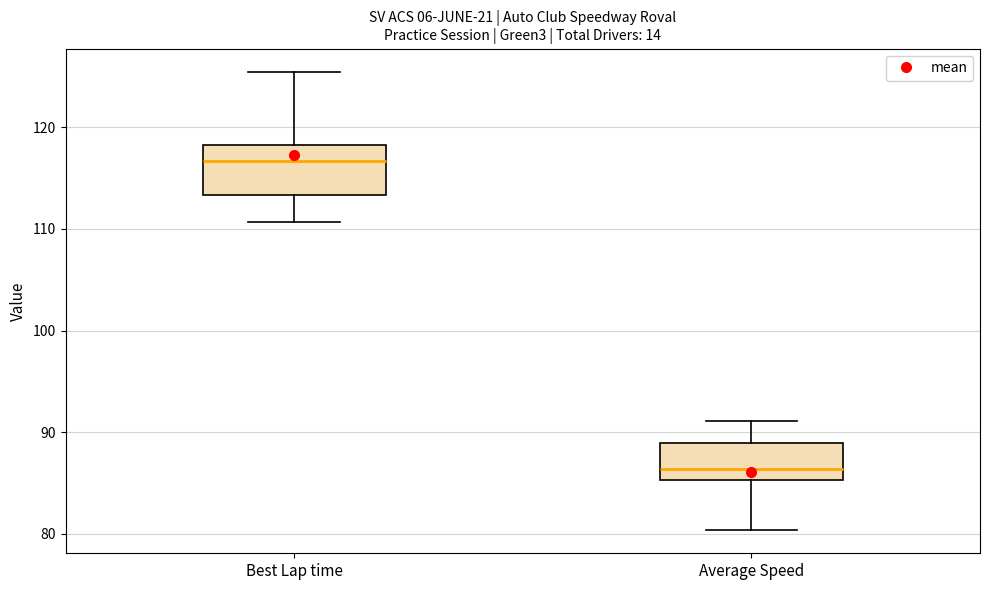

Reading left to right, read every box against the y-axis: the position of its median line, the range the box covers, and the ends of its whiskers. The values are not printed on the chart, so give them approximately, as read against the axis.

Best Lap time: median 117, box 113 to 118, whiskers 111 to 125
Average Speed: median 86, box 85 to 89, whiskers 80 to 91